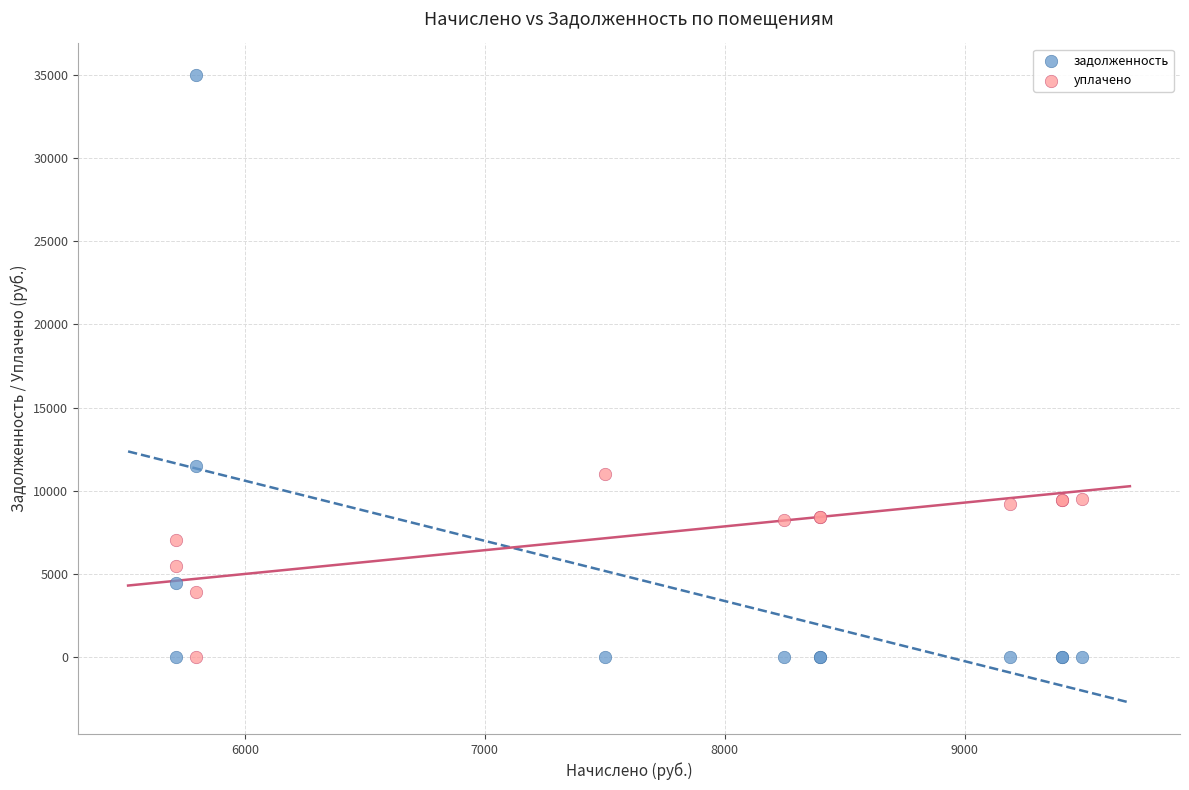

What are all the series names shown in the legend?

задолженность, уплачено